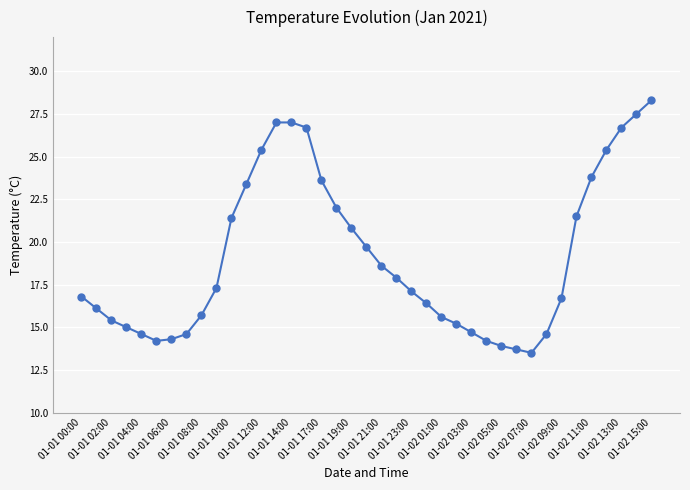

What is the value of the 1st point from the left?

16.8